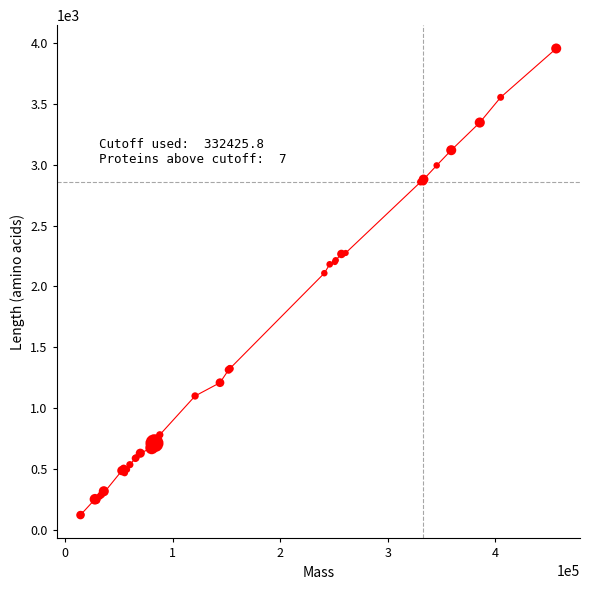

What Y value in the scatter plot is closest to 2038?

2109